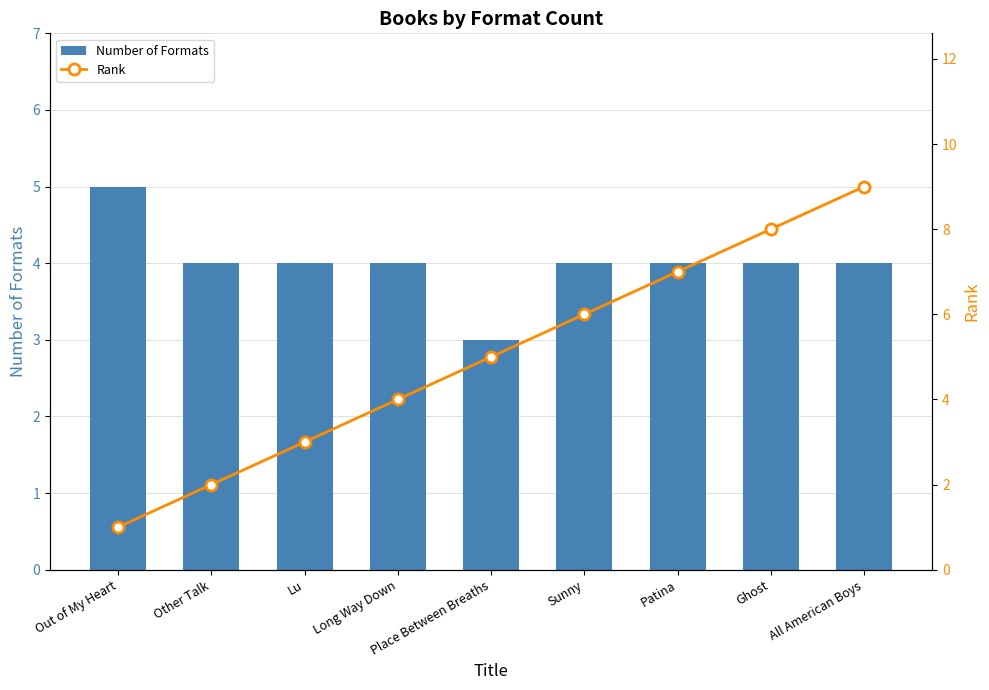

Reading right to left, extract all data points from this chart.

Number of Formats: 4	4	4	4	3	4	4	4	5
Rank: 9	8	7	6	5	4	3	2	1